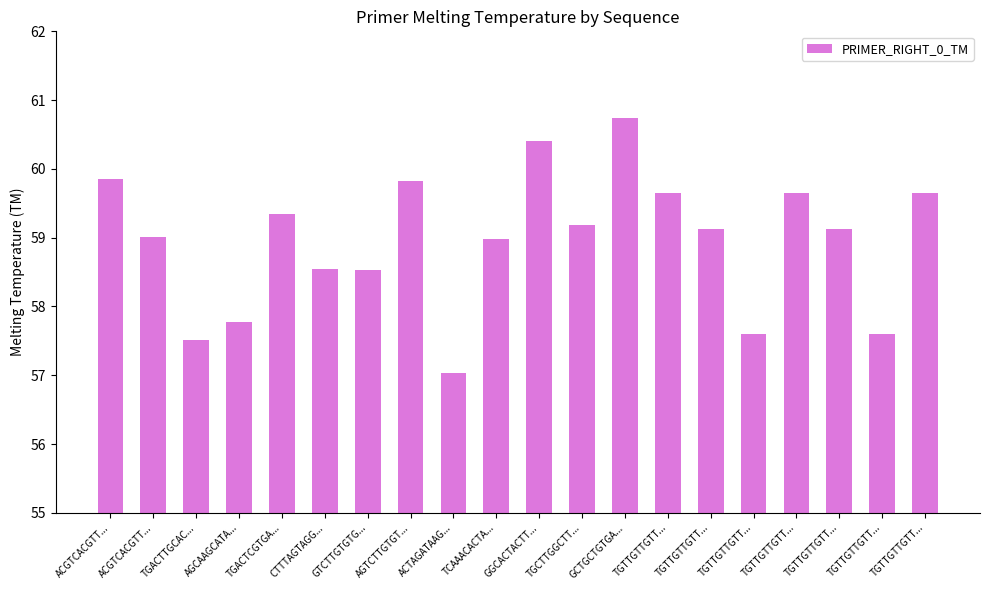

What is the ratio of the value at TGTTGTTGTT... to the value at TGTTGTTGTT...?

1.0